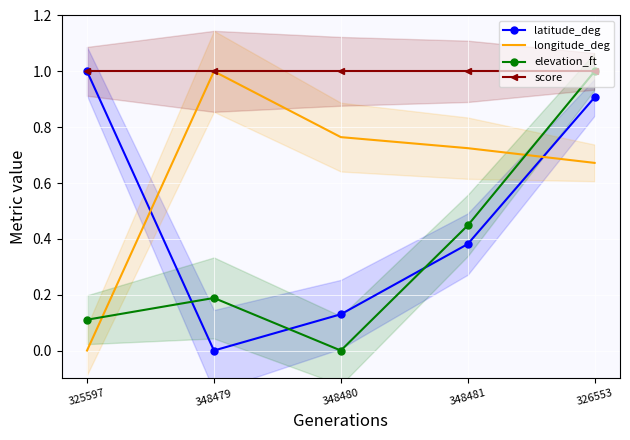

What is the sum of the elevation_ft values at 348481 and 325597?

0.6